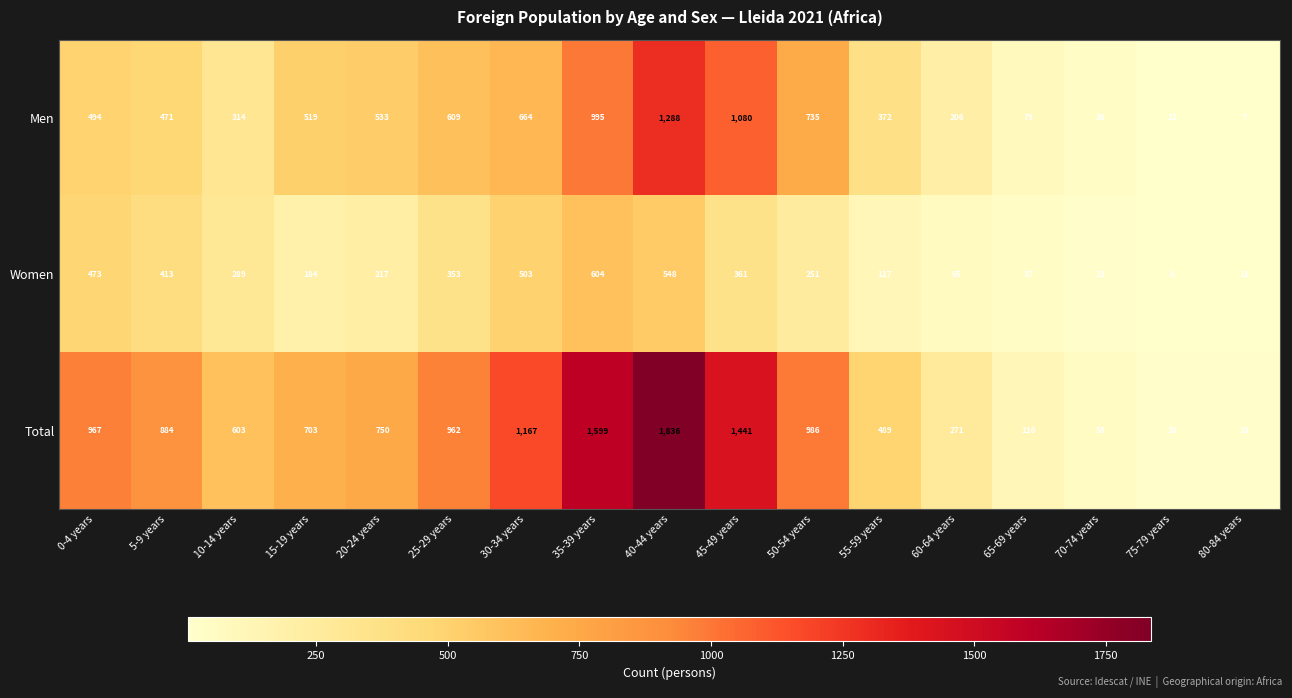

What is the greatest value displayed?

1836